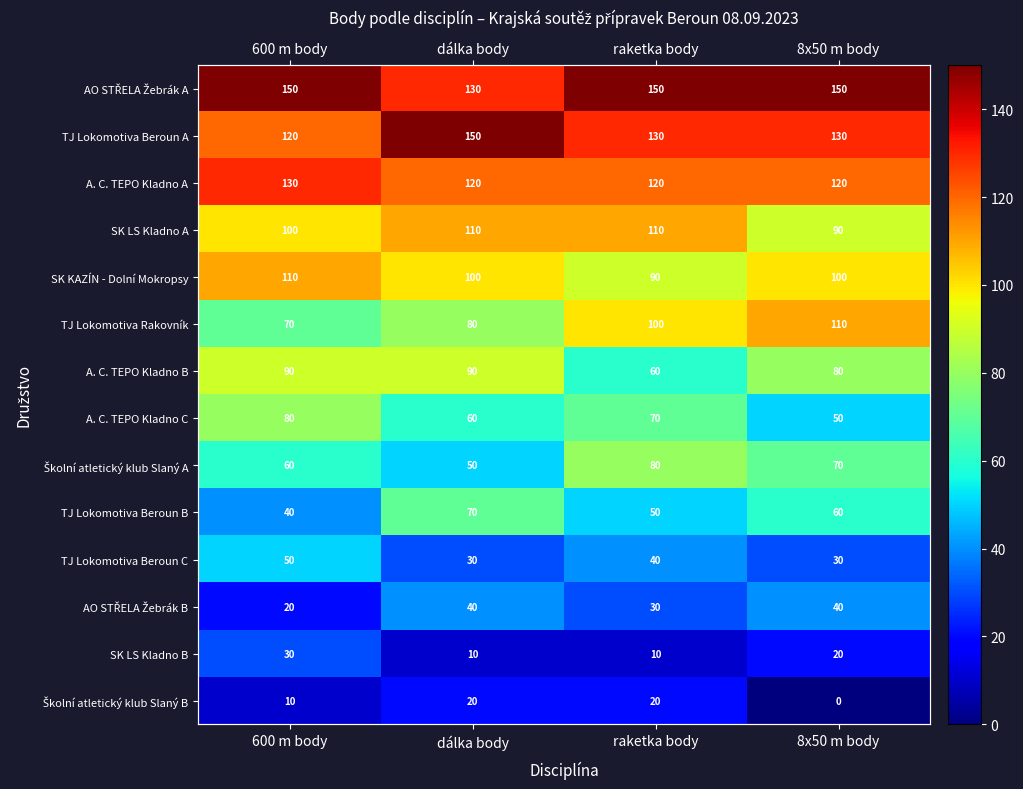

What is the sum of all SK LS Kladno B values?

70